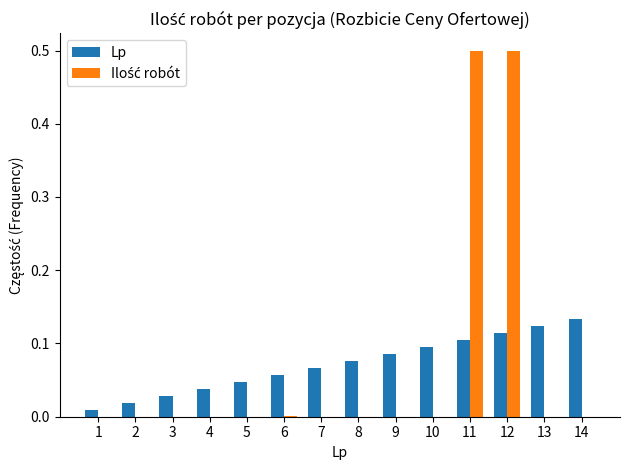

What is the maximum value shown in the chart?

0.5